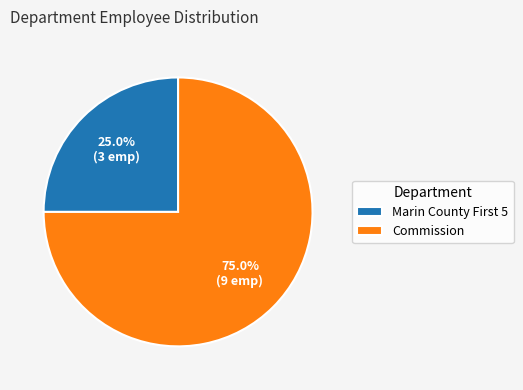

Which slice is the largest?

Commission